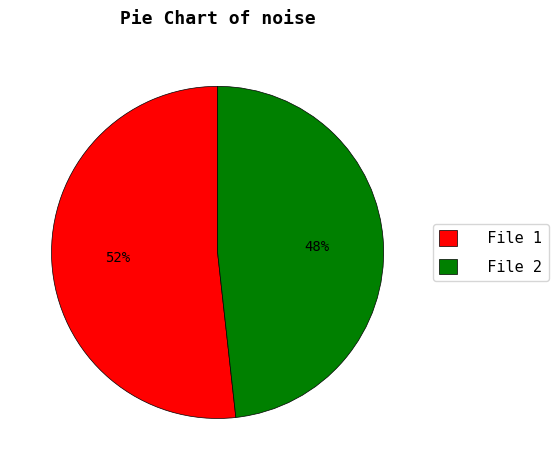

Do File 2 and File 1 together represent more than half of the pie?

Yes